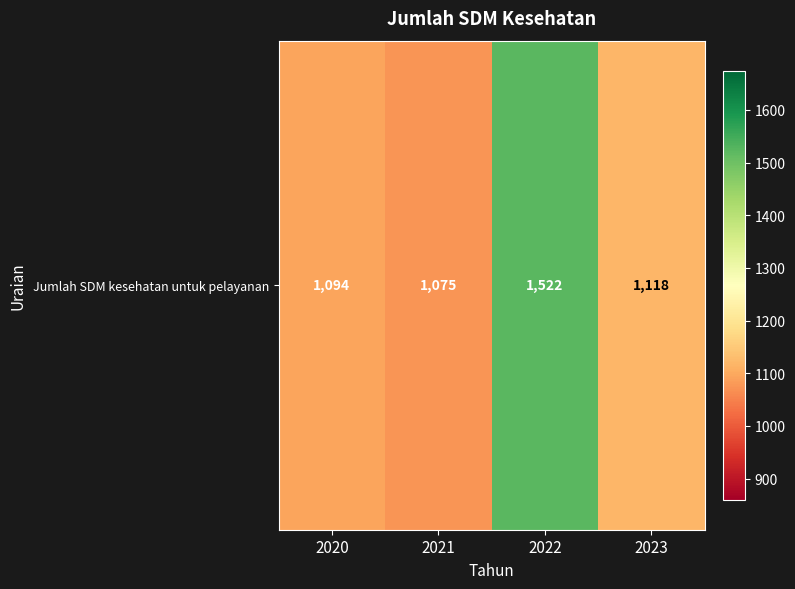

What is the difference between the values at 2023 and 2020?

24